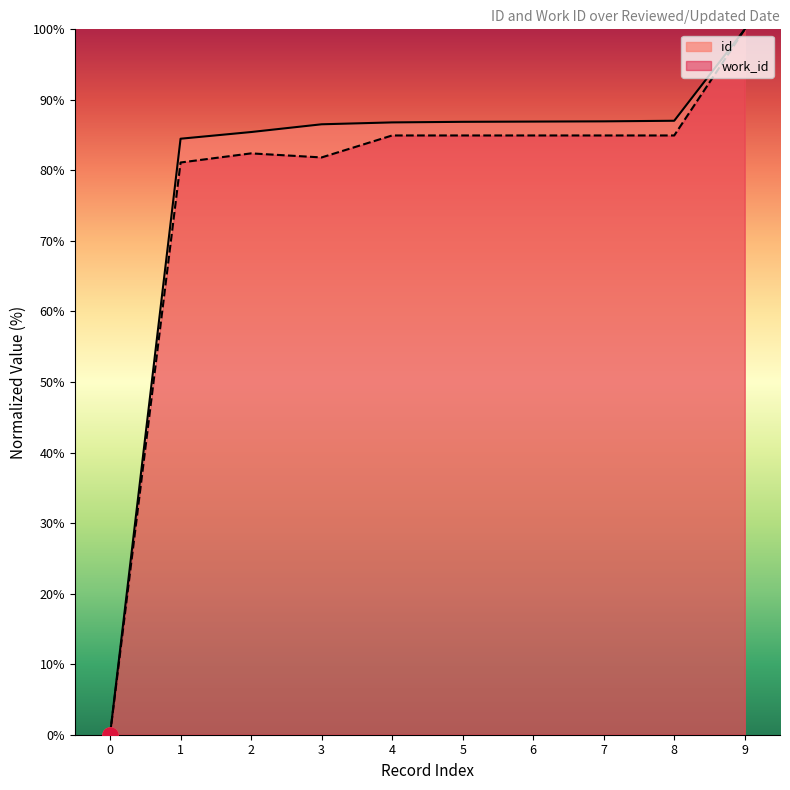

What are all the series names shown in the legend?

id, work_id